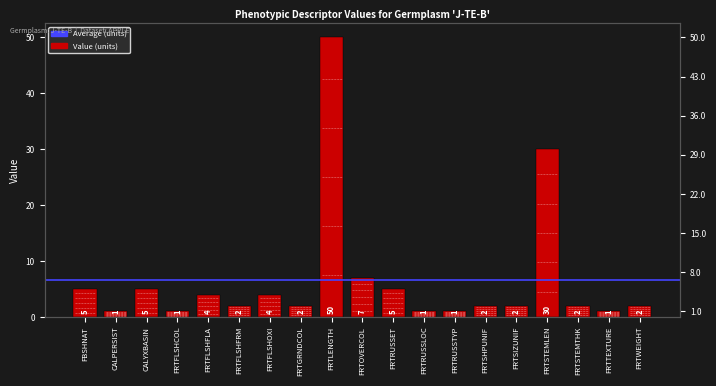

Is it true that the value at FRTSIZUNIF is 2?

True